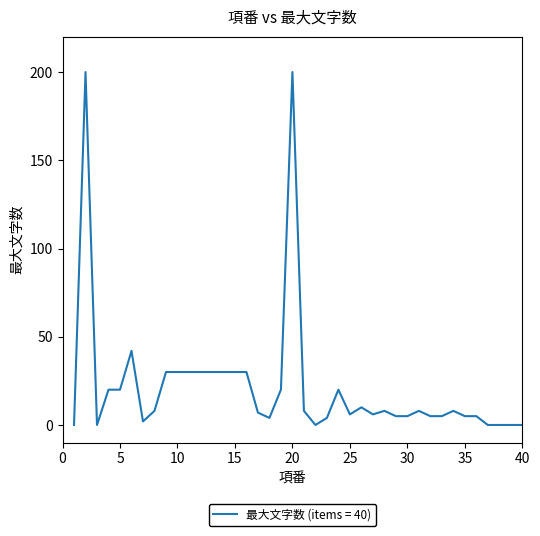

What is the maximum value shown in the chart?

200